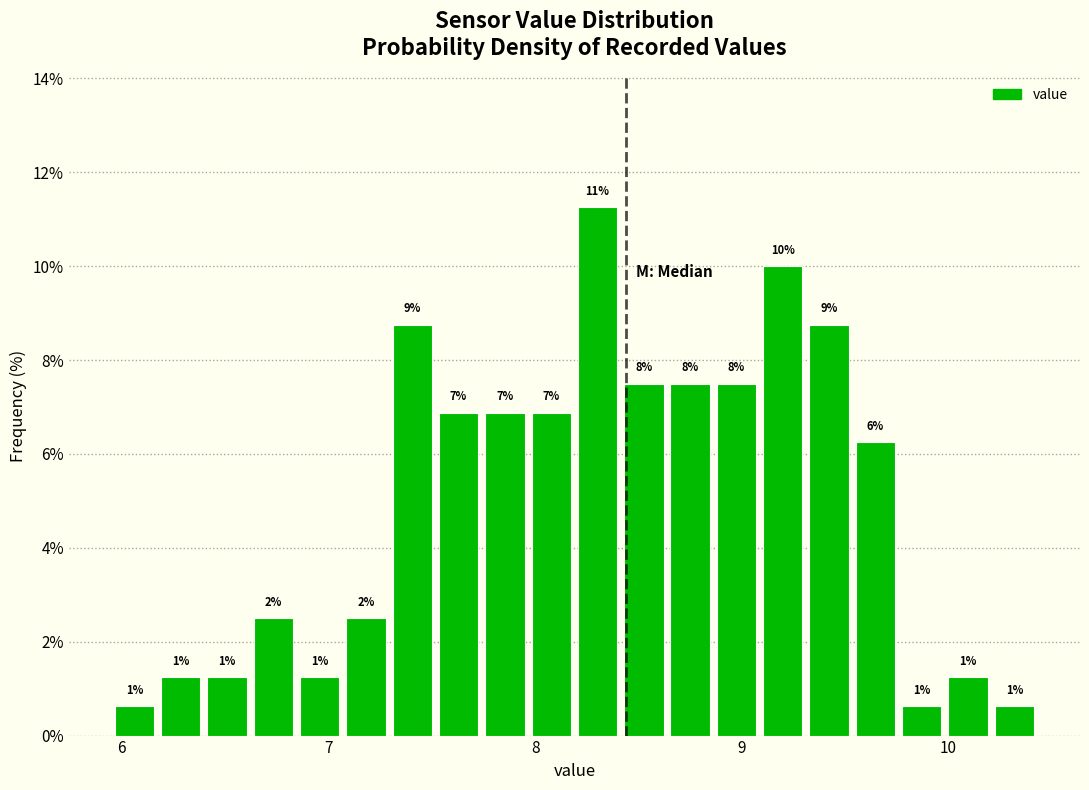

Read against the x-axis, roughly where is the centre of the tallest bar?

8.3